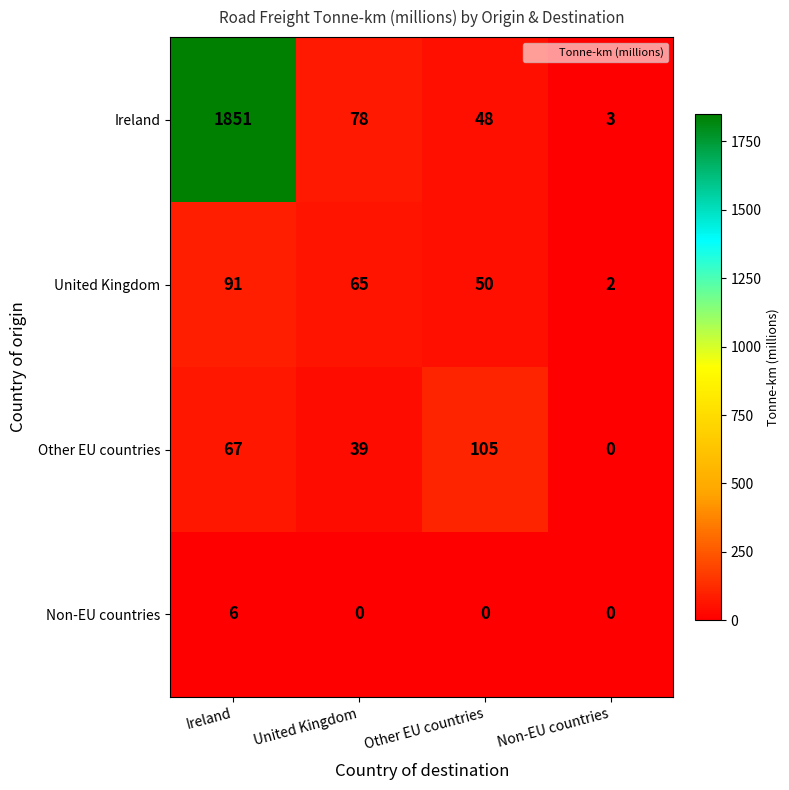

What is the average value of the United Kingdom series?

52